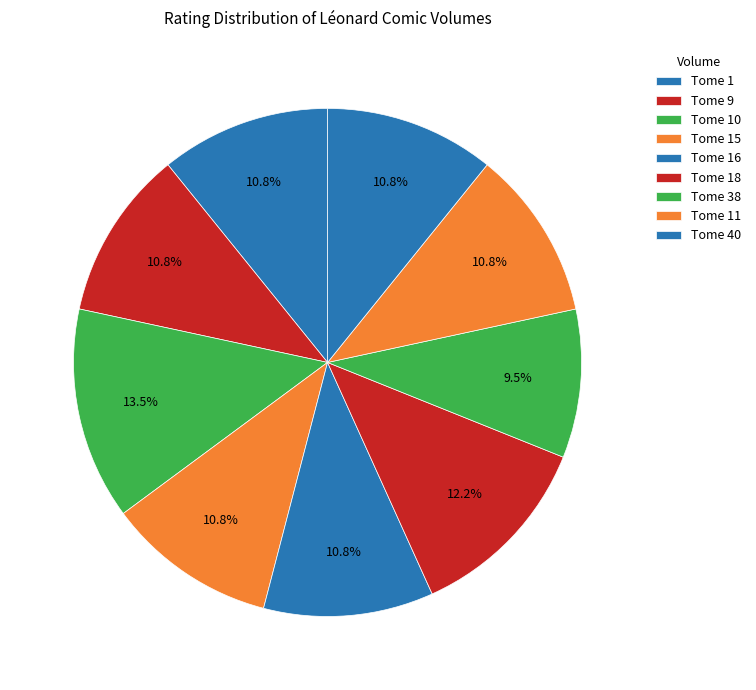

How many slices are in this pie chart?

9